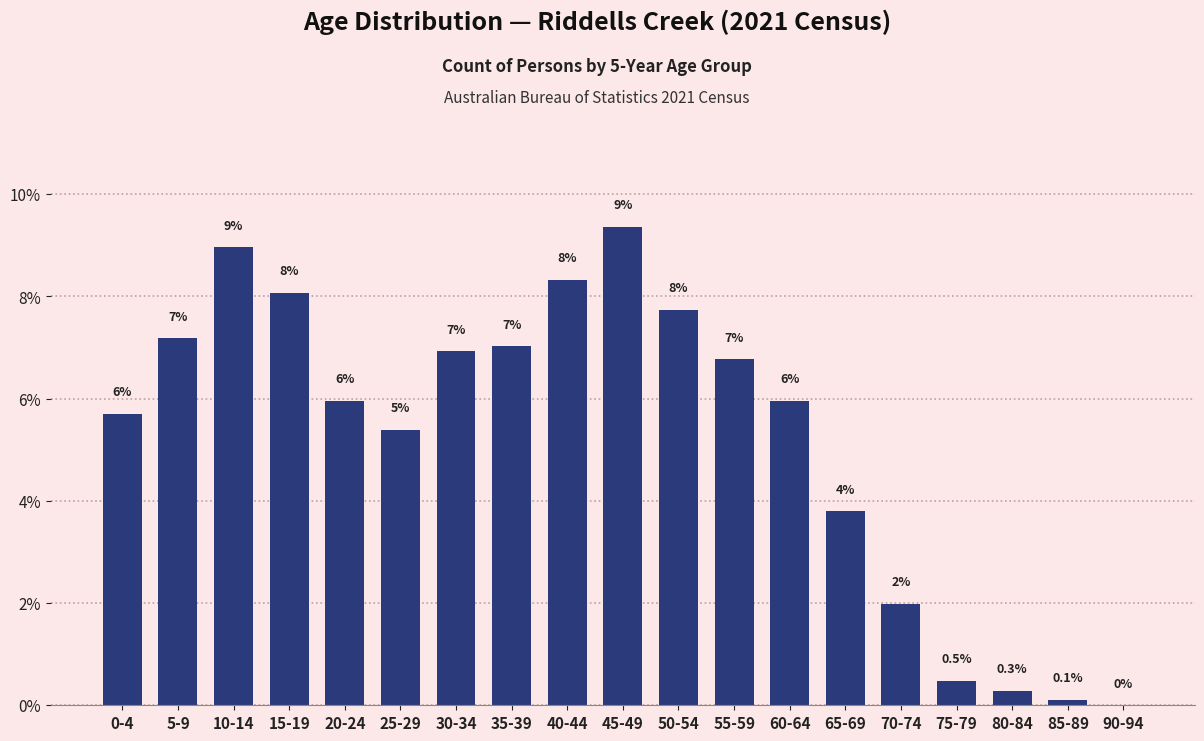

Reading left to right, extract all data points from this chart.

0-4=5.7	5-9=7.2	10-14=9.0	15-19=8.1	20-24=6.0	25-29=5.4	30-34=6.9	35-39=7.0	40-44=8.3	45-49=9.4	50-54=7.7	55-59=6.8	60-64=6.0	65-69=3.8	70-74=2.0	75-79=0.5	80-84=0.3	85-89=0.1	90-94=0.0